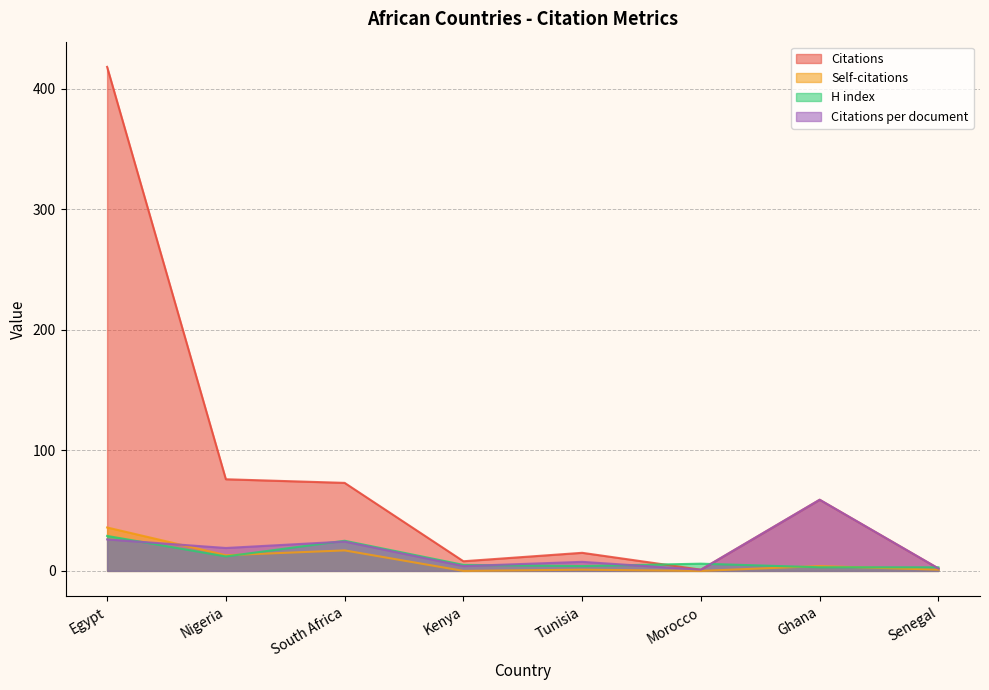

How many interior local valleys does the Citations series have?

2